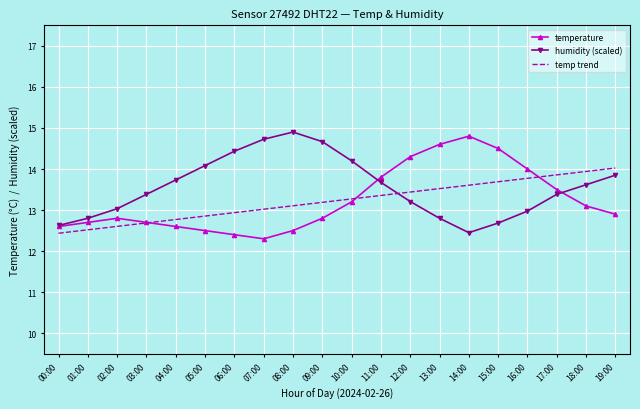

Which category has the highest value in the humidity (scaled) series?

08:00